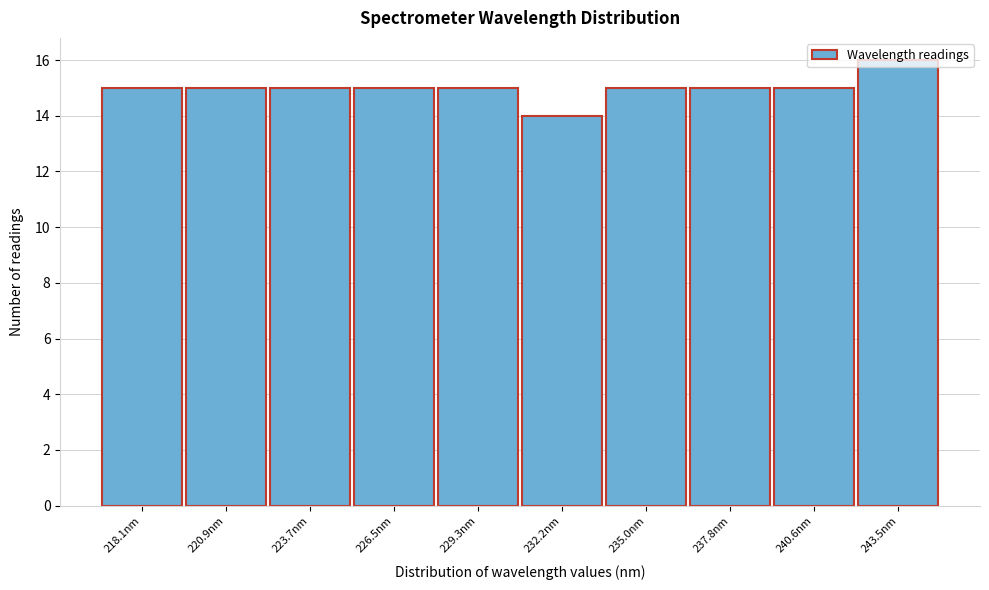

Which has a higher value, 232.2nm or 235.0nm?

235.0nm